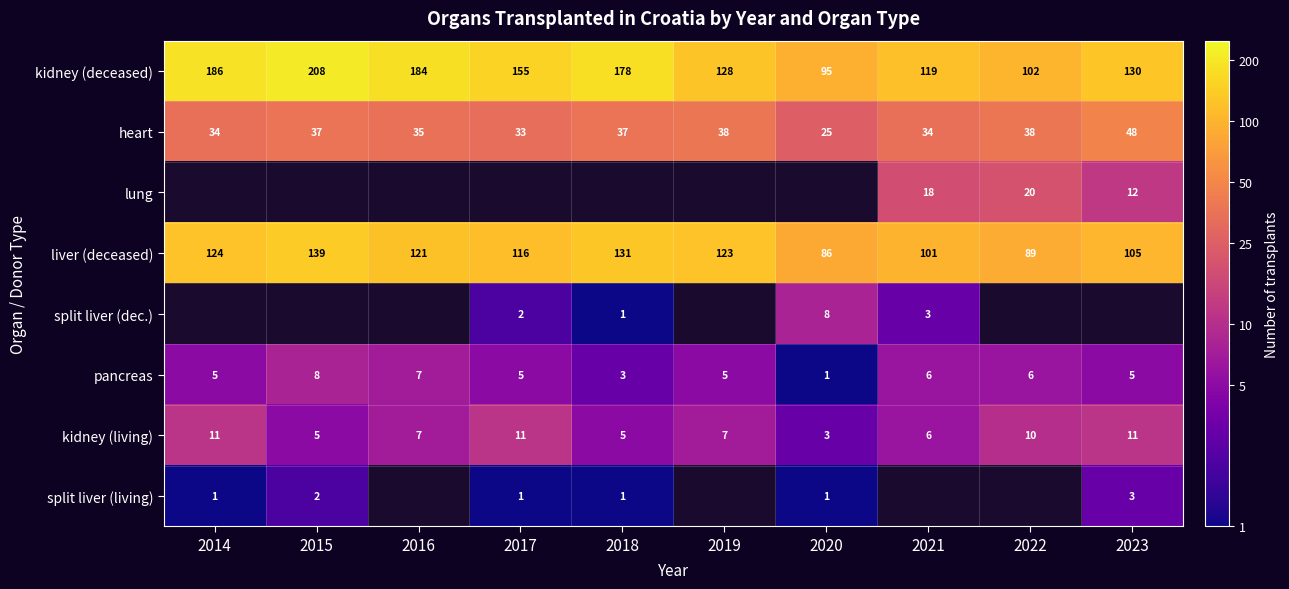

List the labels in order of liver (deceased) value, largest first.

2015, 2018, 2014, 2019, 2016, 2017, 2023, 2021, 2022, 2020